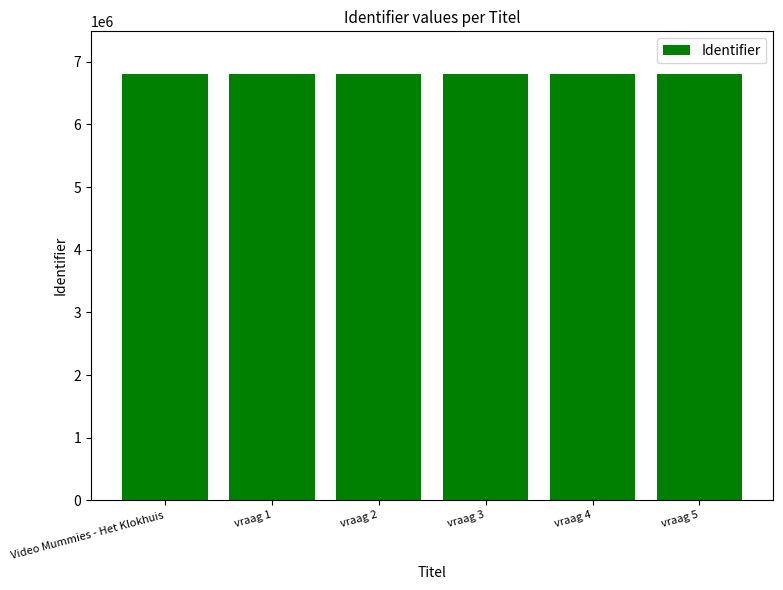

What is the smallest value displayed?

6806470